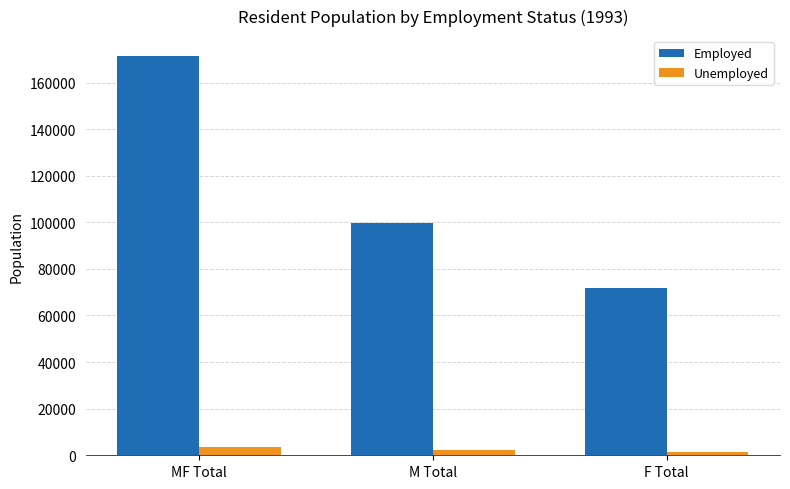

How many bars are there in each group?

2